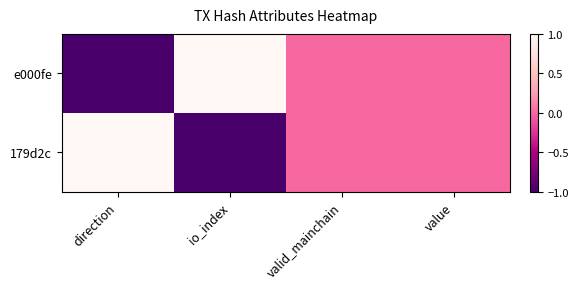

Reading left to right, extract all data points from this chart.

e000fe: direction=-1	io_index=1	valid_mainchain=0	value=0
179d2c: direction=1	io_index=-1	valid_mainchain=0	value=0